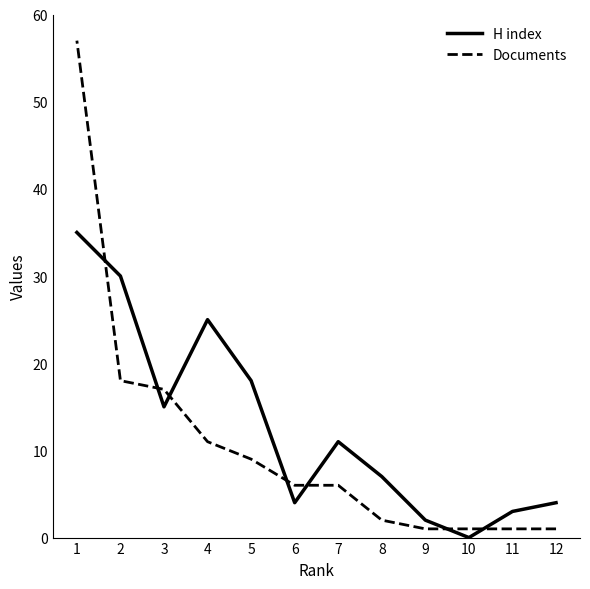

Which has a higher value, 5 or 8?

5